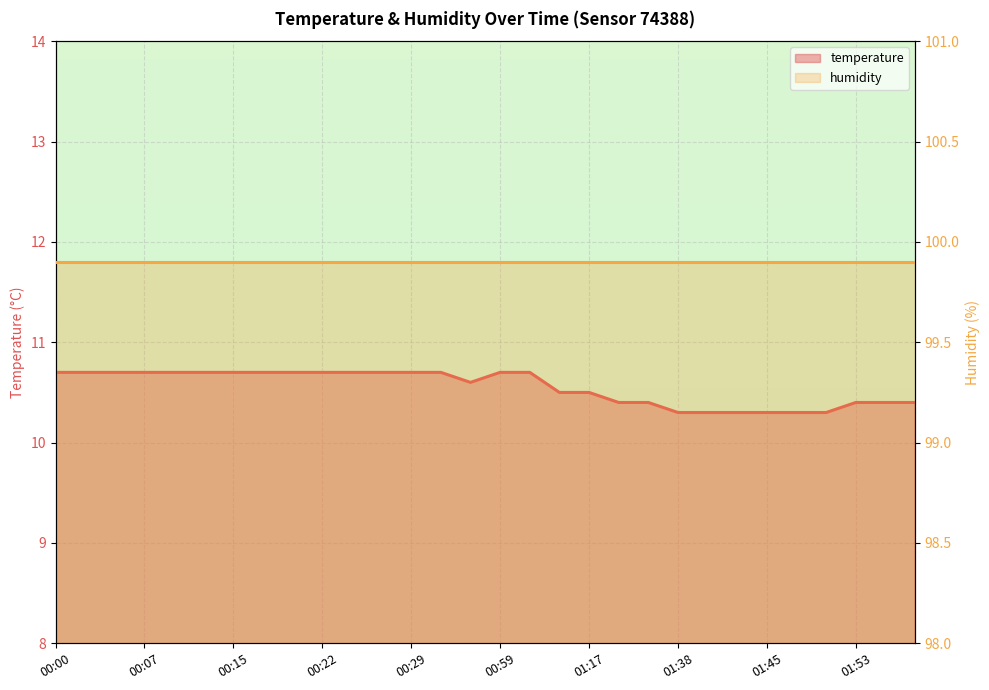

Rank the categories by value from lowest to highest.

01:38, 01:40, 01:43, 01:45, 01:48, 01:50, 01:31, 01:35, 01:53, 01:55, 01:58, 01:12, 01:17, 00:56, 00:00, 00:02, 00:05, 00:07, 00:10, 00:12, 00:15, 00:17, 00:19, 00:22, 00:24, 00:27, 00:29, 00:32, 00:59, 01:01